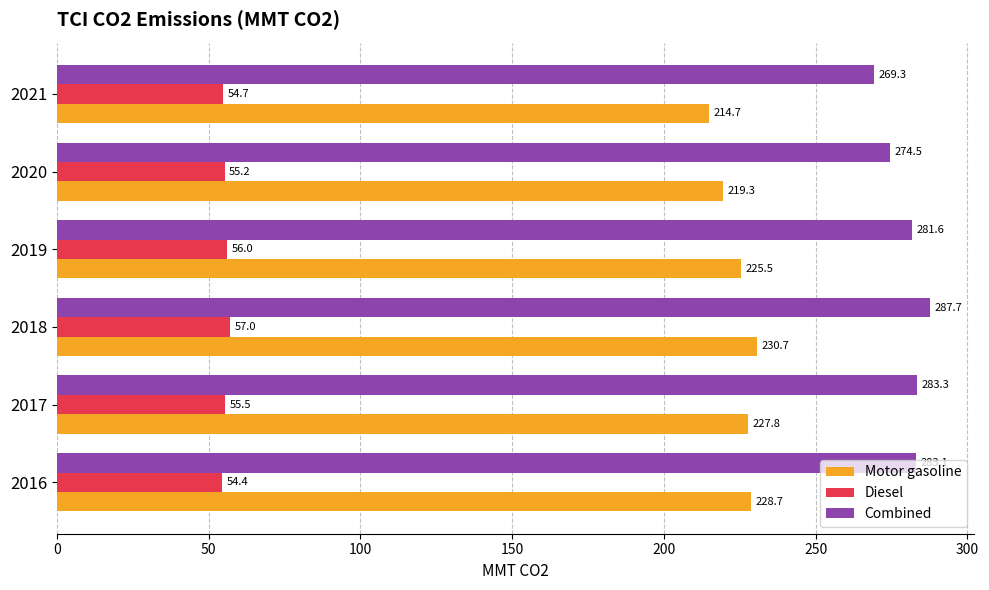

Is the value of Combined at 2019 greater than the value of Diesel at 2017?

Yes